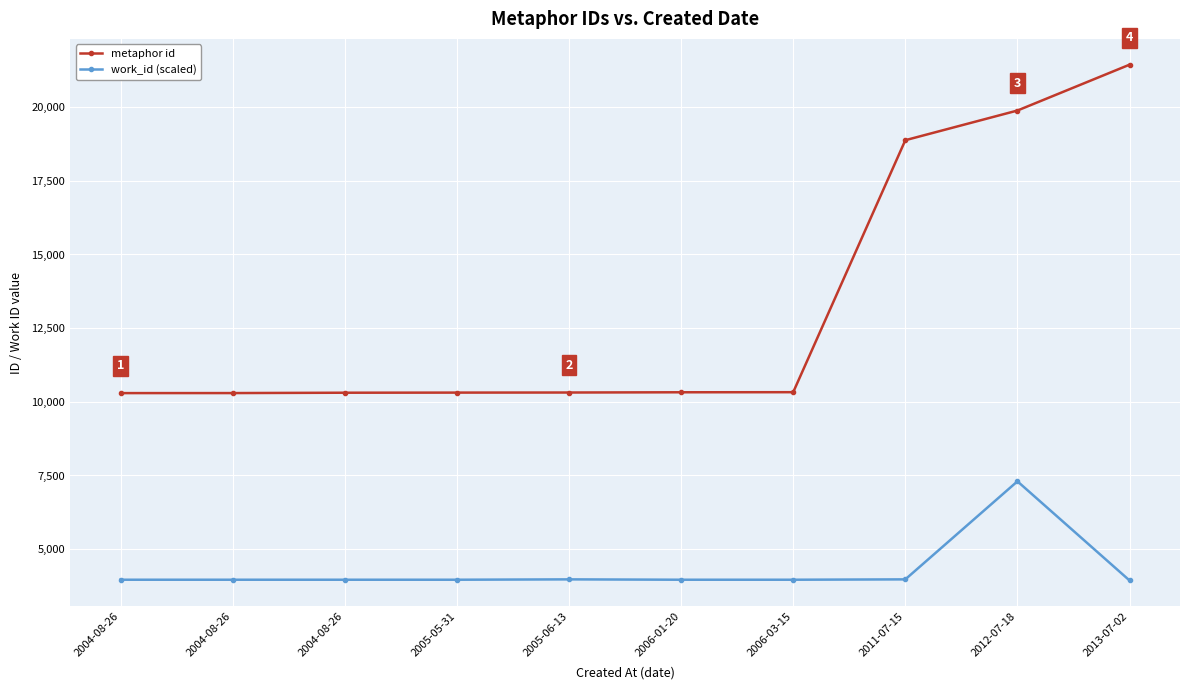

What is the label of the 8th point from the left?

2011-07-15